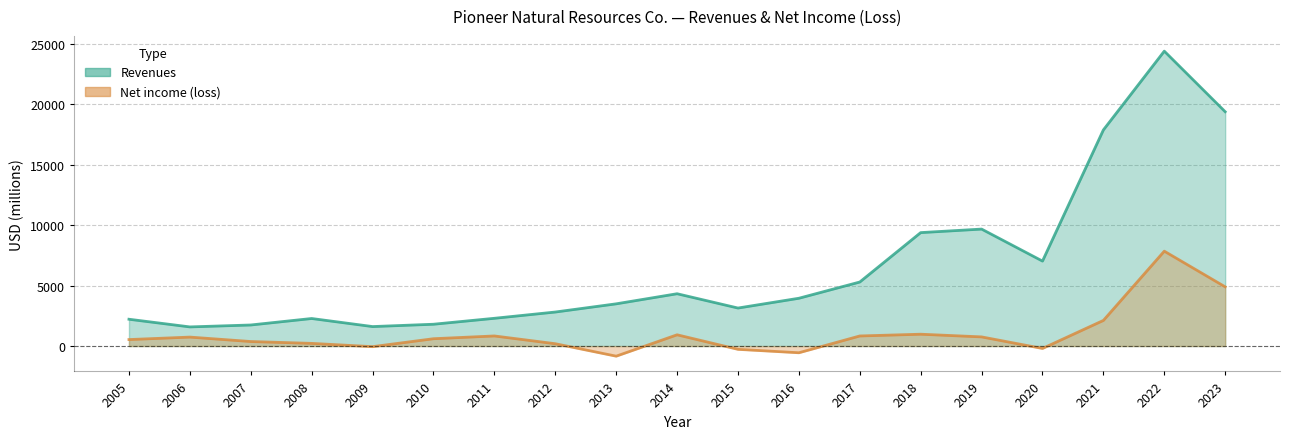

True or false: Net income (loss) and Revenues intersect in this chart.

False